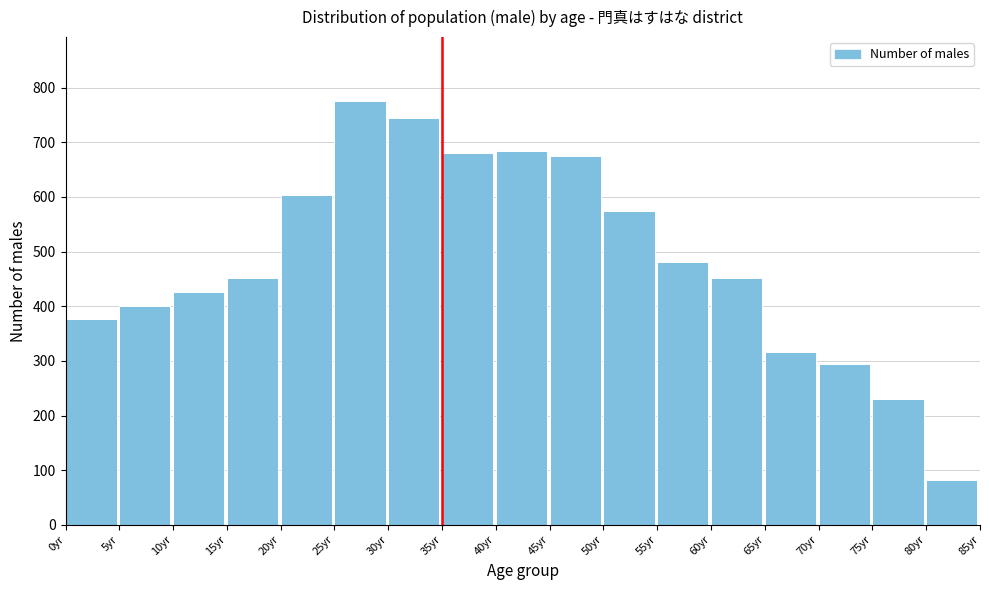

Reading left to right, list every bar in this chart as the range it spans on the x-axis followed by its height. The values are not printed on the chart, so give them approximately, as read against the axis.

0 to 5: 380
5 to 10: 400
10 to 15: 430
15 to 20: 450
20 to 25: 600
25 to 30: 780
30 to 35: 740
35 to 40: 680
40 to 45: 680
45 to 50: 670
50 to 55: 580
55 to 60: 480
60 to 65: 450
65 to 70: 320
70 to 75: 290
75 to 80: 230
80 to 85: 80